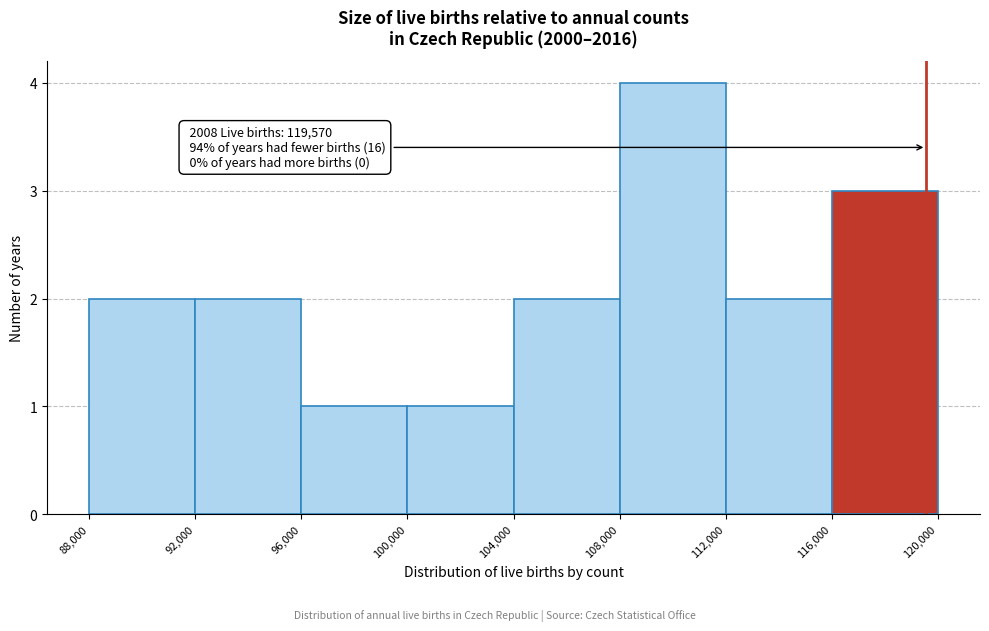

Which range on the x-axis has the tallest bar?

108,000 to 112,000